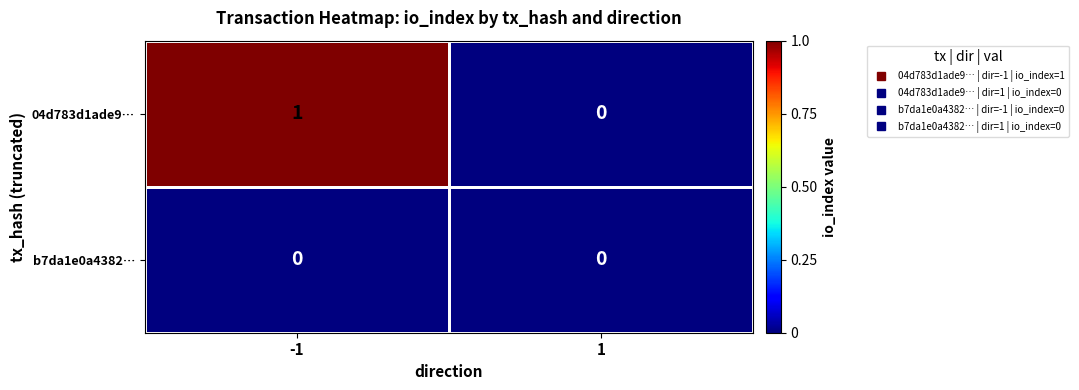

Rank the categories by 04d783d1ade9… value from highest to lowest.

-1, 1